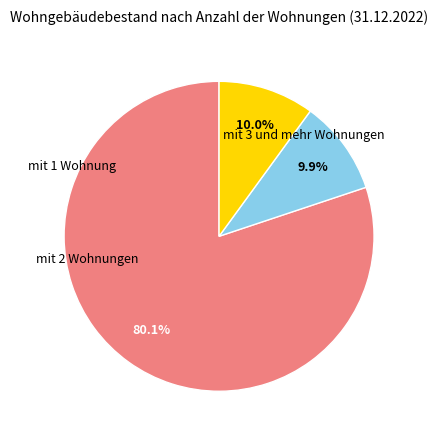

Which category has the biggest portion of the pie?

mit 1 Wohnung